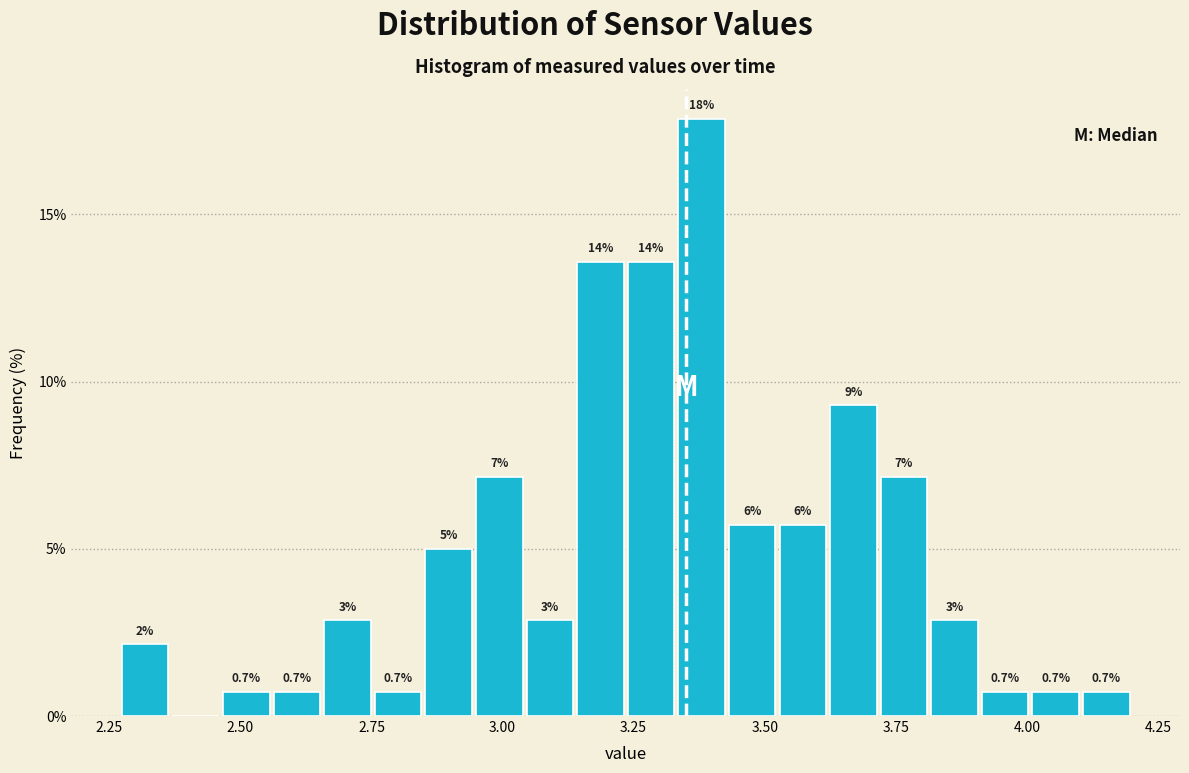

Read against the x-axis, roughly where is the centre of the tallest bar?

3.40